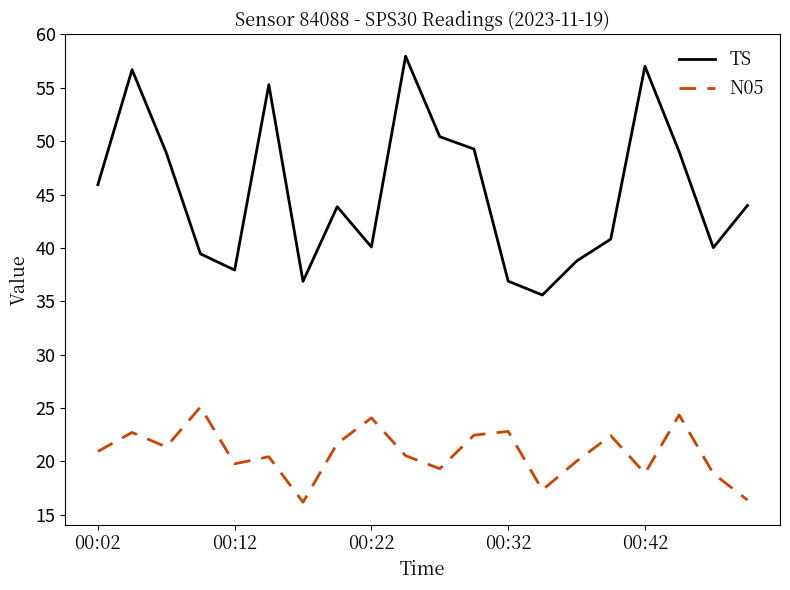

What is the minimum value shown in the chart?

16.2